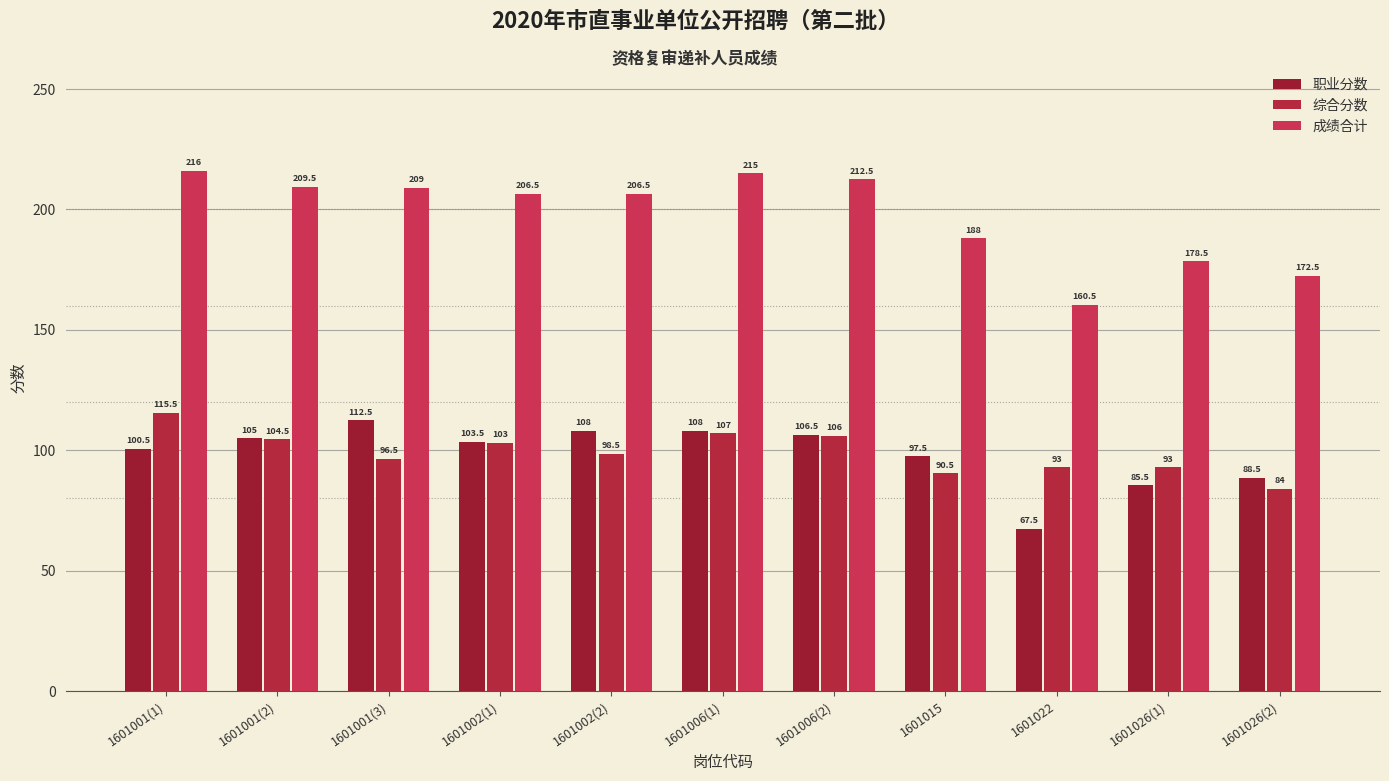

At which category is the sum across all series the highest?

1601001(1)